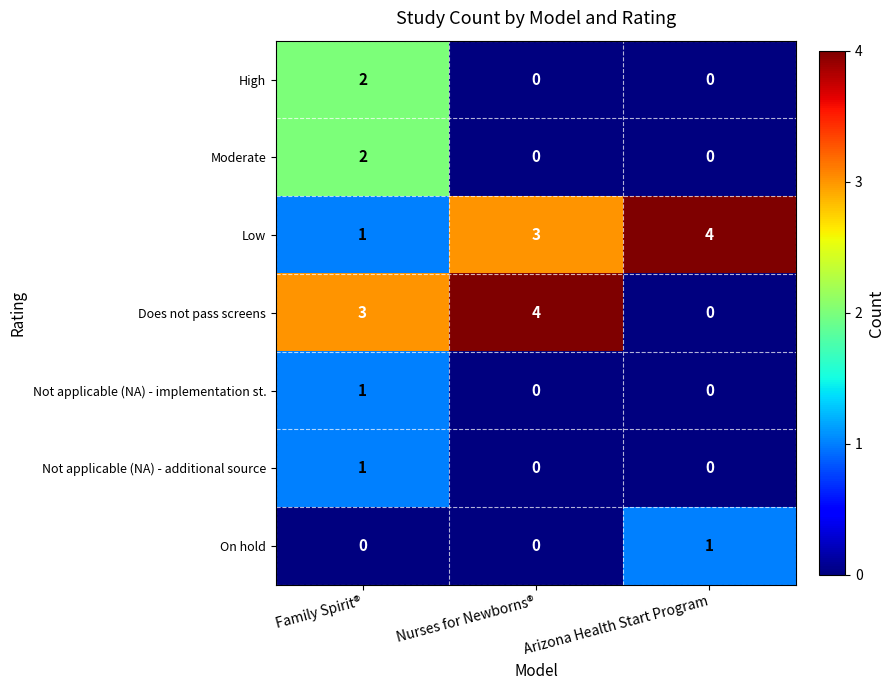

What is the difference between the highest and lowest values at Nurses for Newborns®?

4